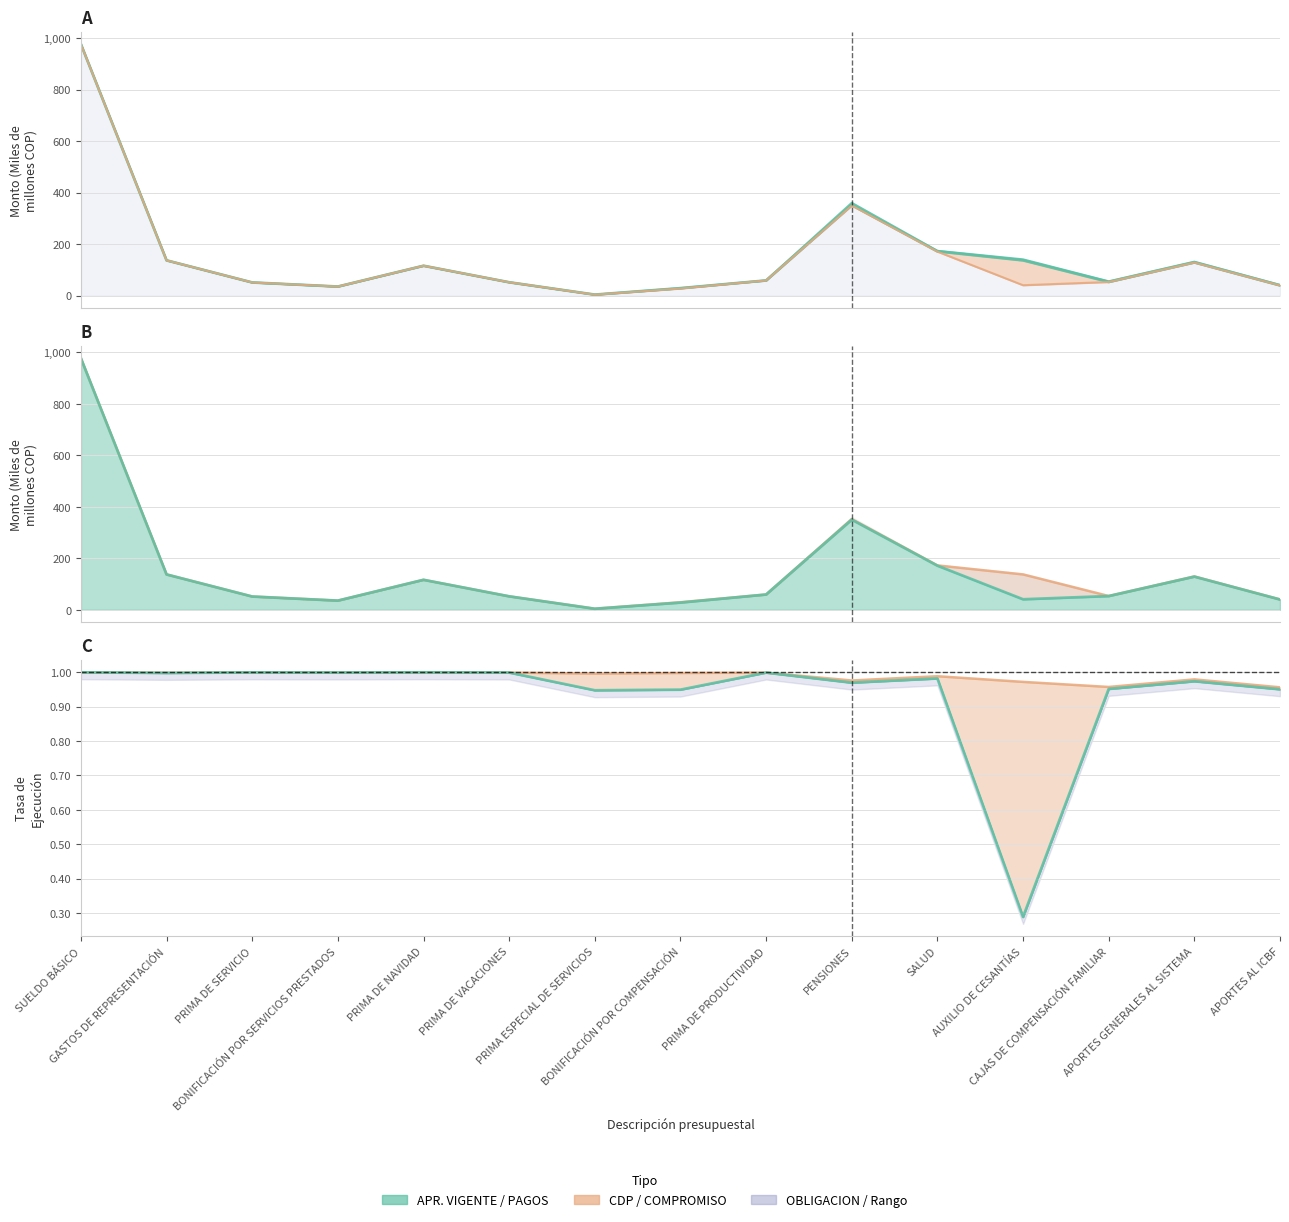

What is the lowest value of the OBLIGACION series?

4.0